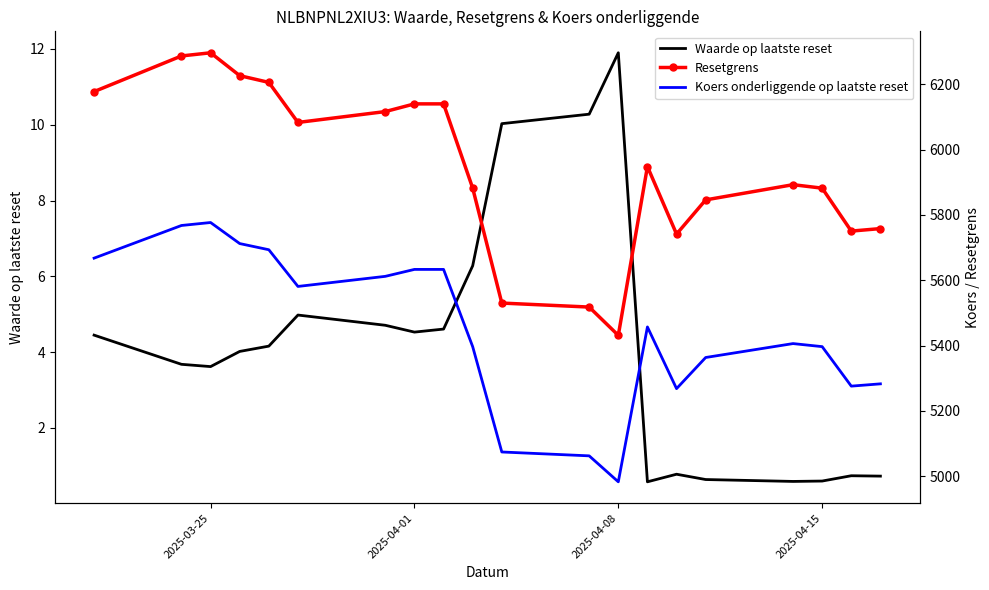

At how many categories does at least one series exceed 3382?

20